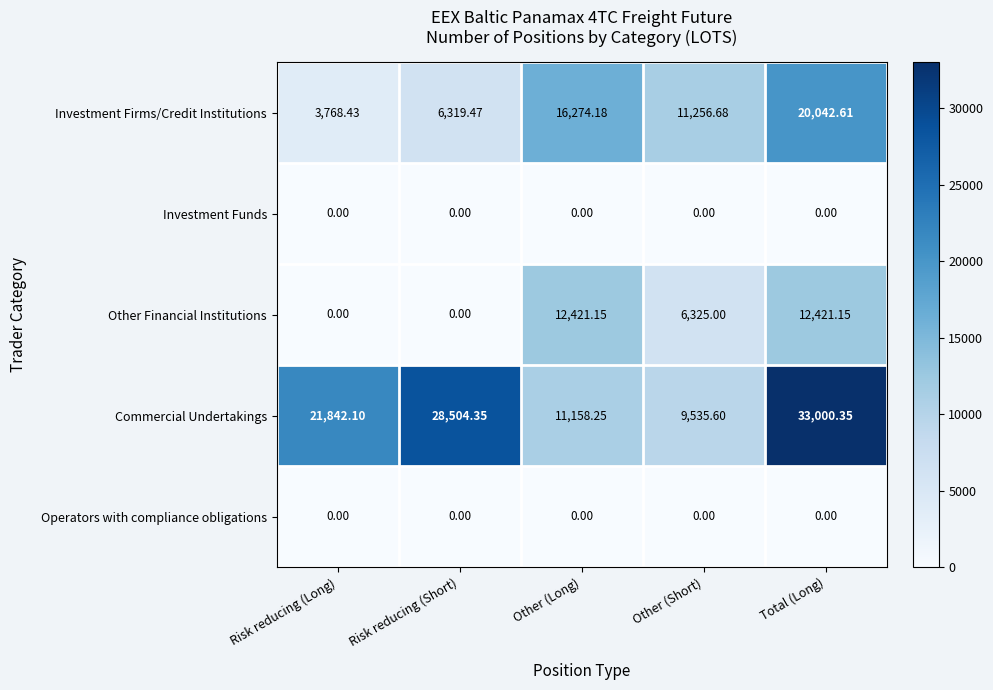

At which label does Investment Firms/Credit Institutions first exceed 11256?

Other (Long)